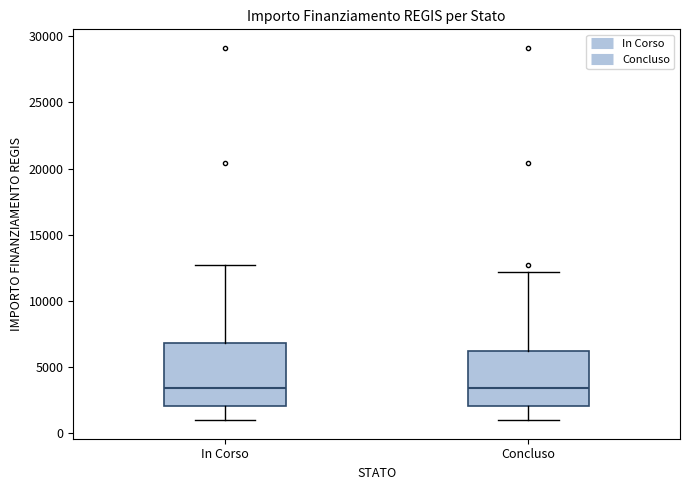

Where is the lower edge of the box for In Corso on the y-axis? The values are not printed on the chart, so give them approximately, as read against the axis.

2000